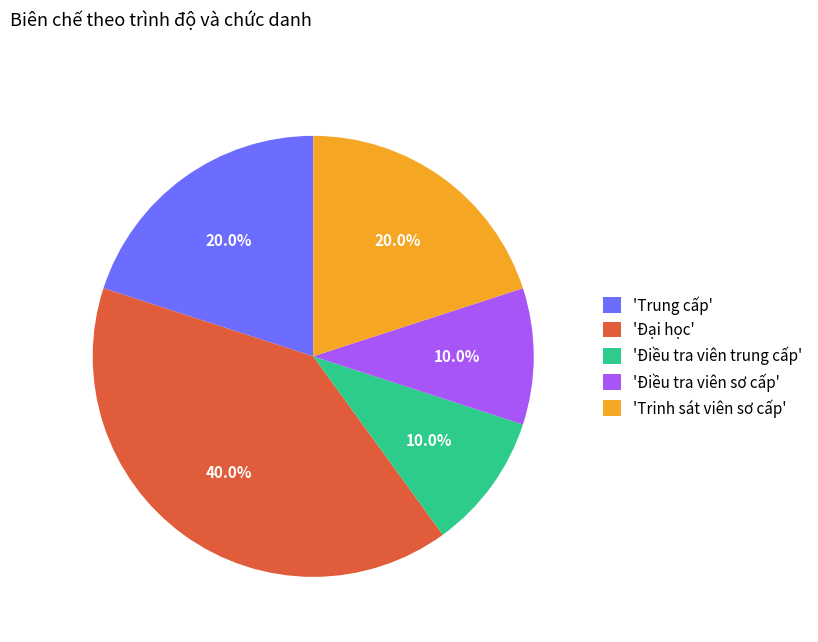

Which slice is the largest?

'Đại học'